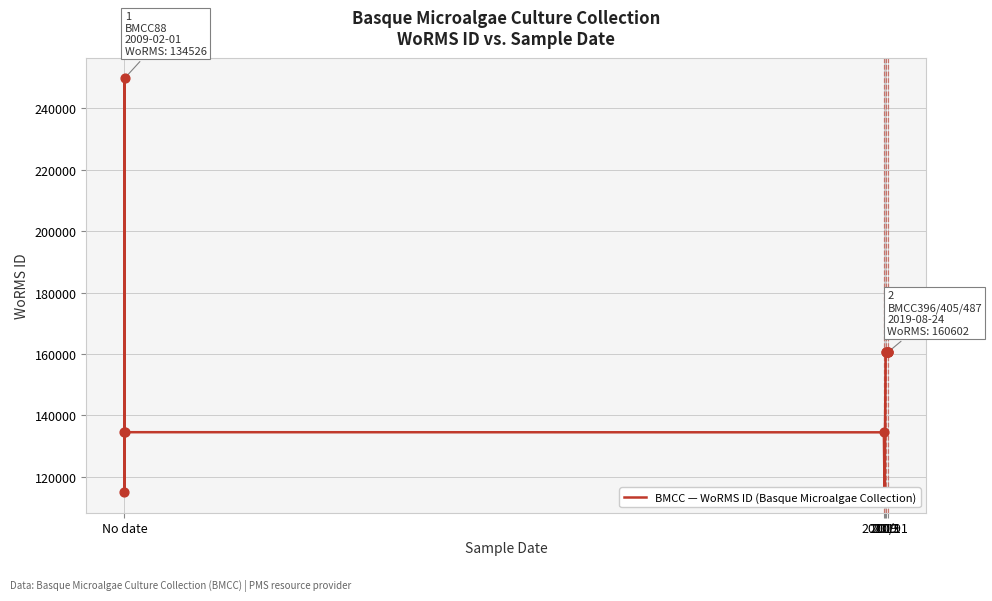

What is the maximum value shown in the chart?

249731